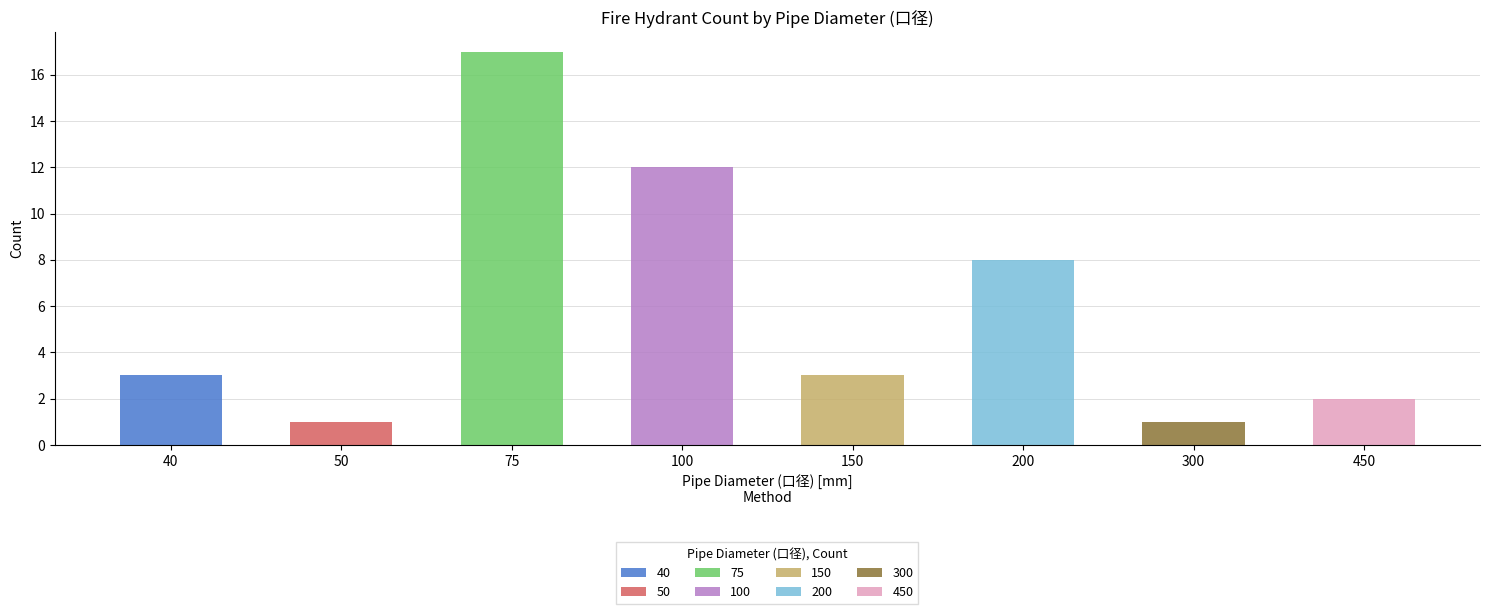

Reading right to left, what are all the values shown in this chart?

2	1	8	3	12	17	1	3